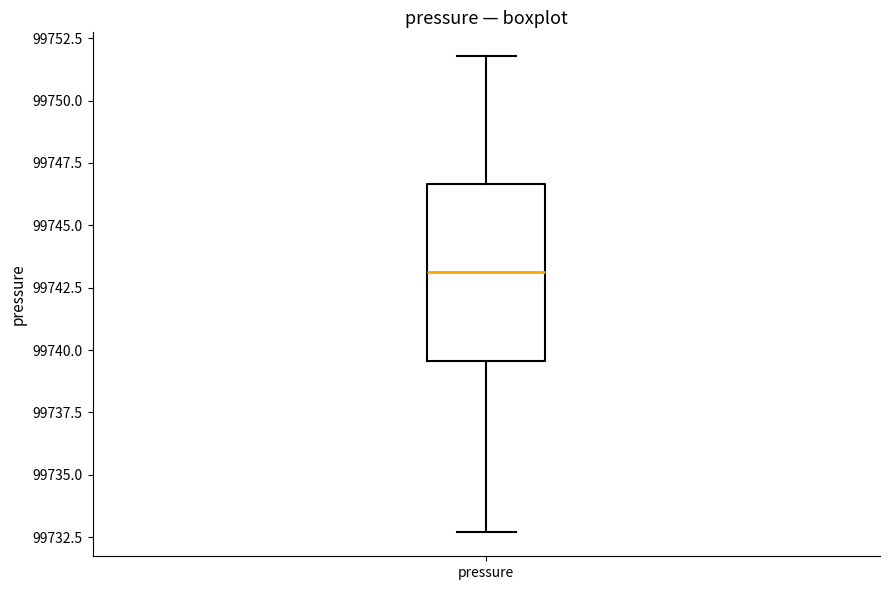

Transcribe this box plot: give where the median line is, the range the box spans, and where the two whiskers end, as read against the y-axis. The values are not printed on the chart, so give them approximately, as read against the axis.

median 99743.0, box 99739.5 to 99746.5, whiskers 99732.5 to 99752.0